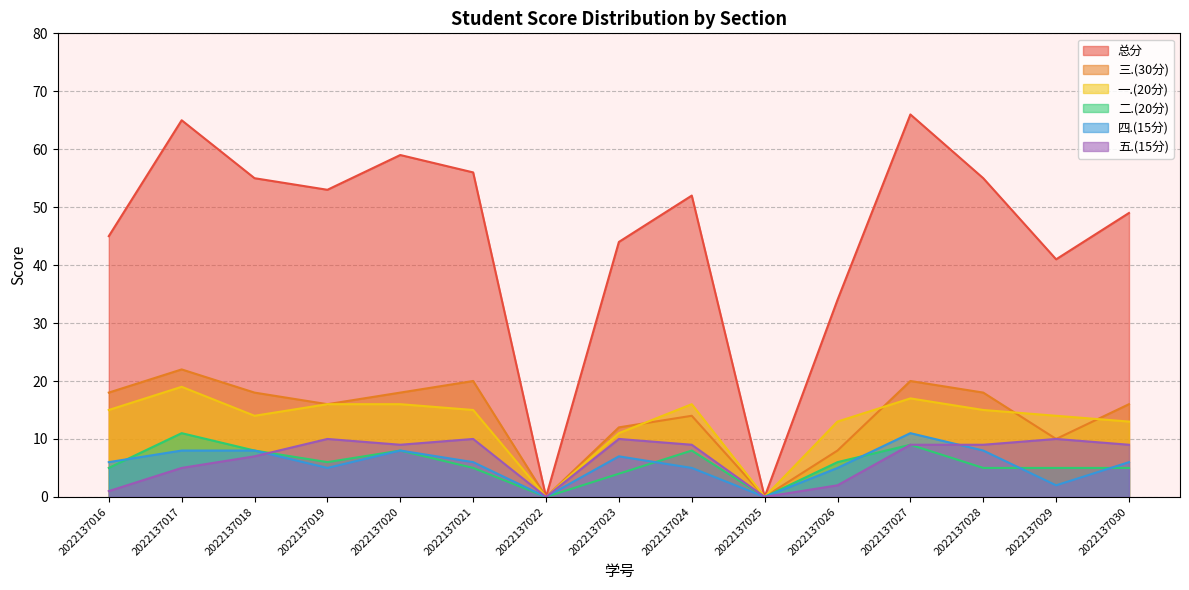

What is the highest value of the 三.(30分) series?

22